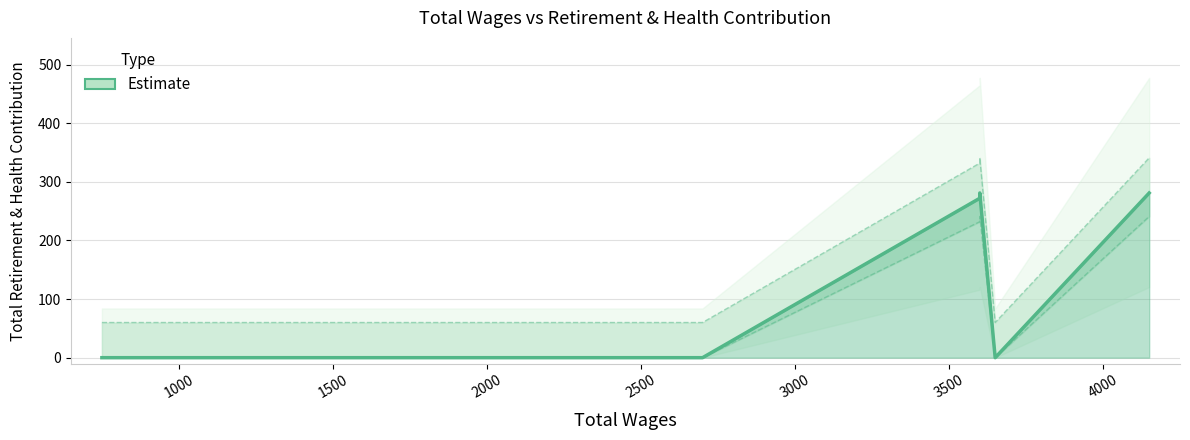

What is the difference between the second highest and second lowest values?

281